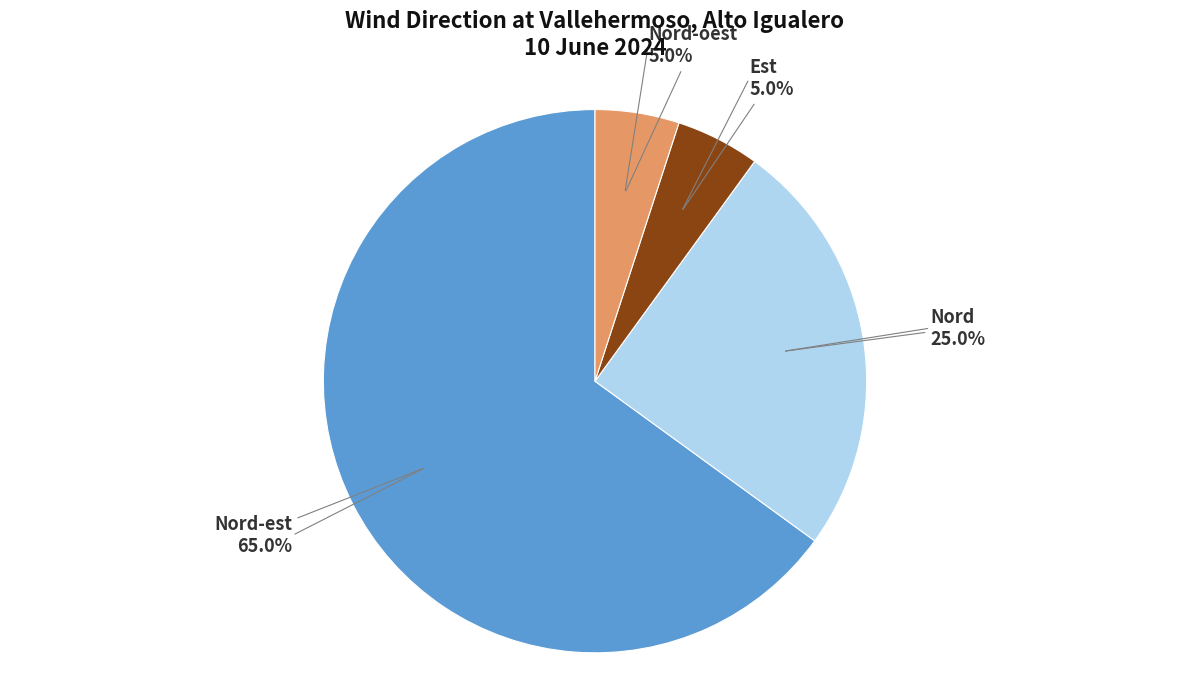

To the nearest percent, what is the difference between the largest and smallest slice percentages?

60%